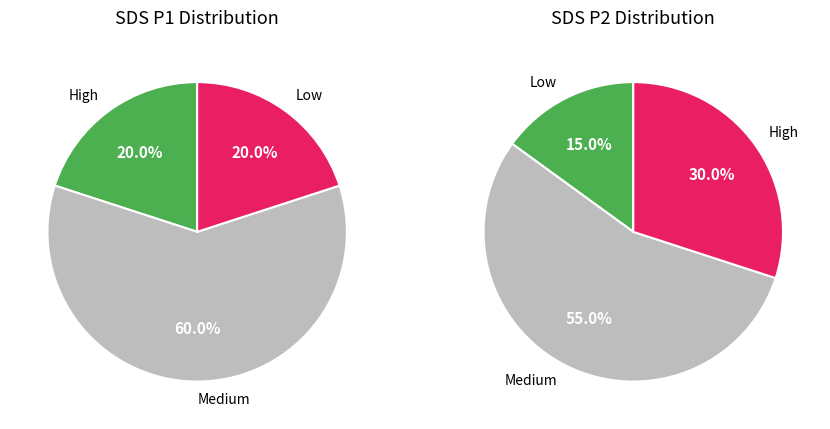

Rank the series at 2 from highest to lowest value.

SDS_P1, SDS_P2